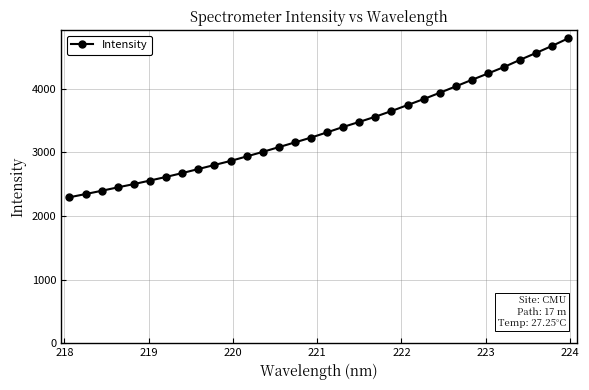

What is the difference between the maximum and minimum values?

2498.5